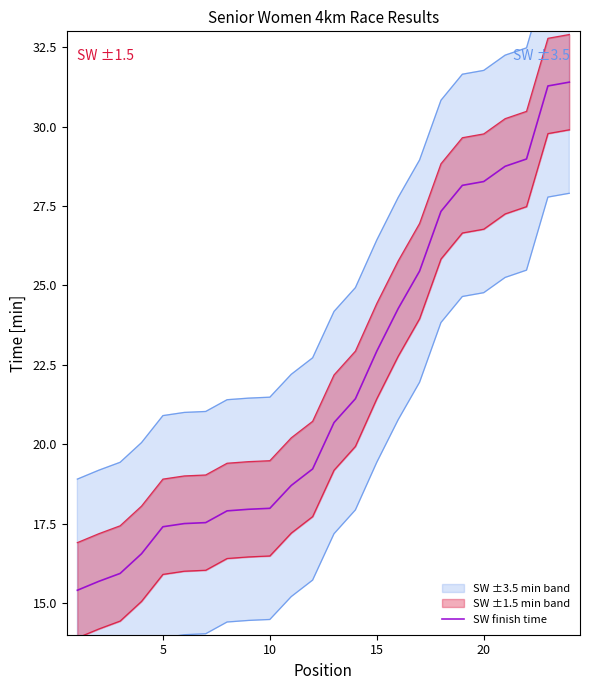

True or false: there are more than 0 points higher than both neighbors.

False